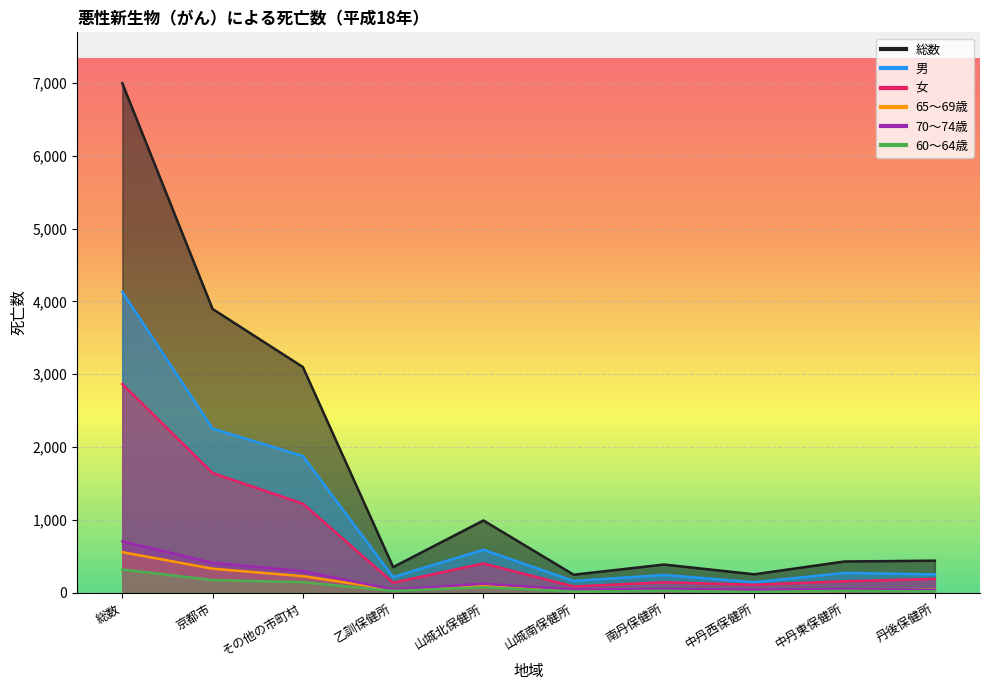

Reading left to right, list all the values displayed in this chart.

総数: 総数=6997	京都市=3897	その他の市町村=3100	乙訓保健所=352	山城北保健所=992	山城南保健所=247	南丹保健所=387	中丹西保健所=253	中丹東保健所=429	丹後保健所=440
男: 総数=4131	京都市=2254	その他の市町村=1877	乙訓保健所=215	山城北保健所=590	山城南保健所=161	南丹保健所=244	中丹西保健所=144	中丹東保健所=272	丹後保健所=251
女: 総数=2866	京都市=1643	その他の市町村=1223	乙訓保健所=137	山城北保健所=402	山城南保健所=86	南丹保健所=143	中丹西保健所=109	中丹東保健所=157	丹後保健所=189
65～69歳: 総数=557	京都市=330	その他の市町村=227	乙訓保健所=44	山城北保健所=93	山城南保健所=20	南丹保健所=39	中丹西保健所=19	中丹東保健所=26	丹後保健所=39
70～74歳: 総数=706	京都市=410	その他の市町村=296	乙訓保健所=44	山城北保健所=123	山城南保健所=44	南丹保健所=51	中丹西保健所=40	中丹東保健所=48	丹後保健所=33
60～64歳: 総数=319	京都市=174	その他の市町村=145	乙訓保健所=25	山城北保健所=75	山城南保健所=15	南丹保健所=25	中丹西保健所=11	中丹東保健所=25	丹後保健所=18